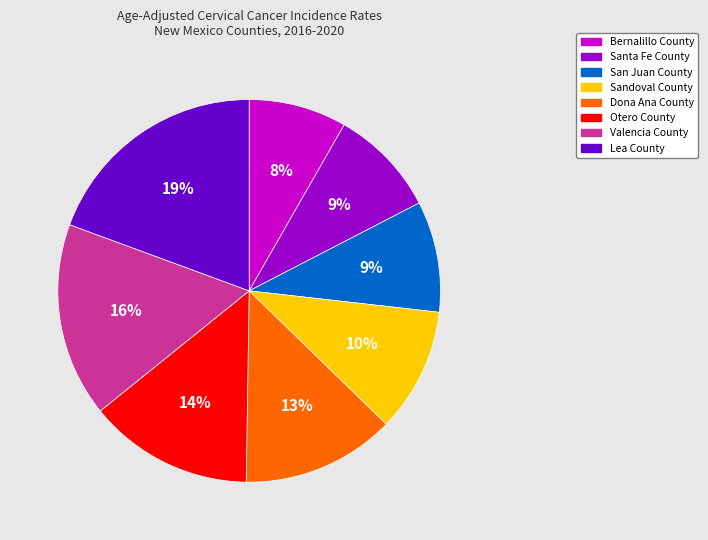

Which category has the biggest portion of the pie?

Lea County